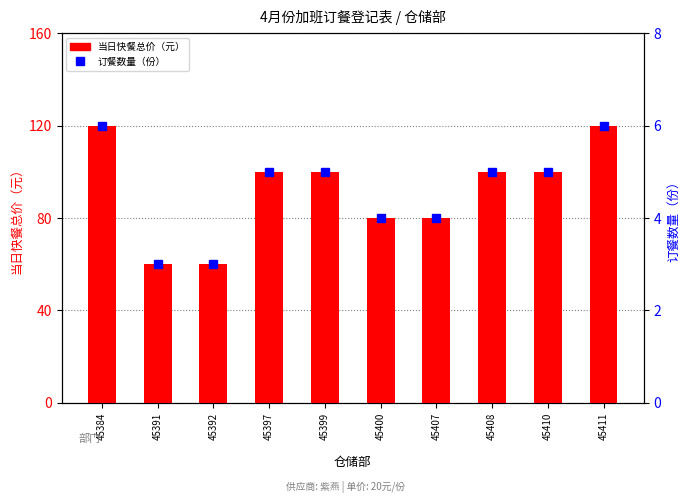

The 订餐数量（份） series shows 3 at 45392. True or false?

True